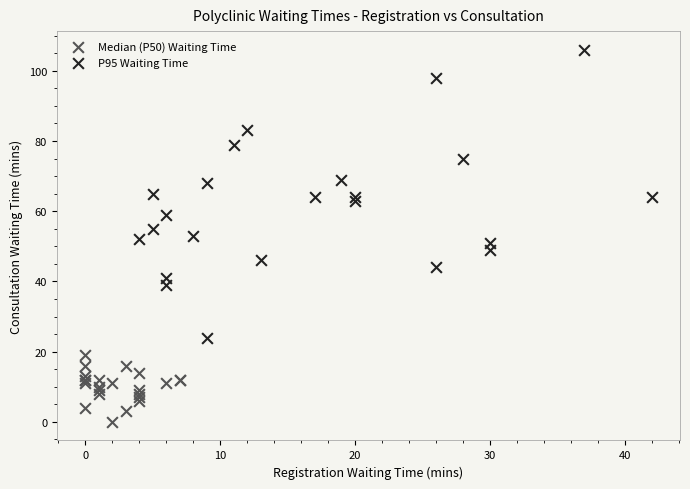

Which series has the widest spread of Y values?

P95 Waiting Time